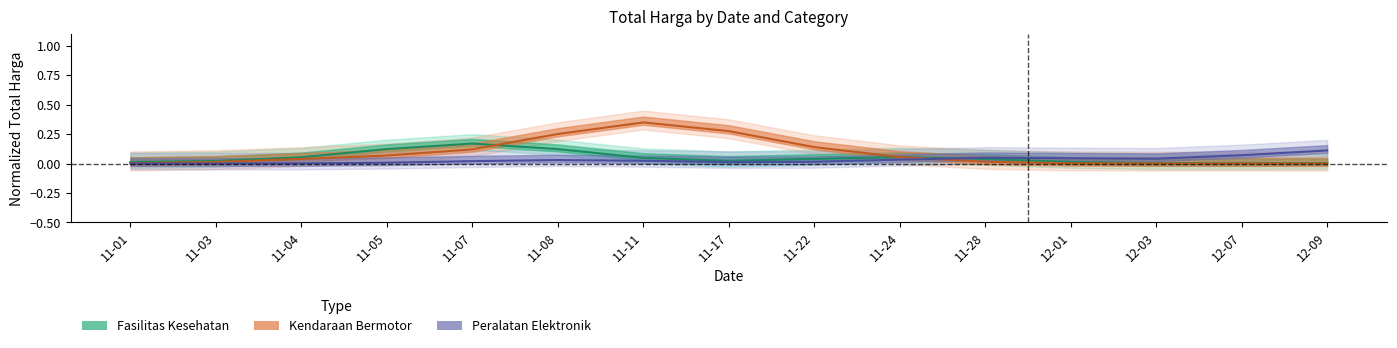

At which category does Peralatan Elektronik reach its first local valley?

11-17